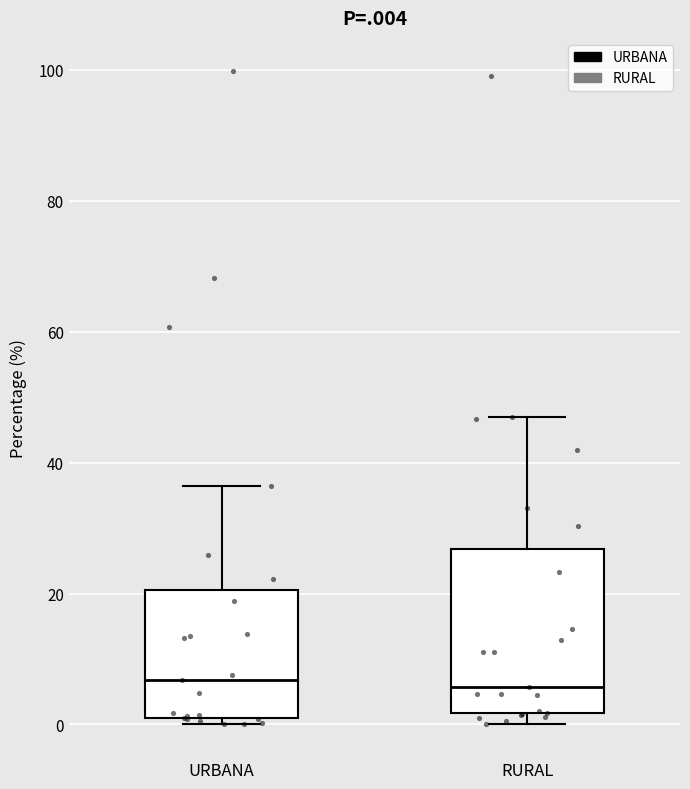

Reading left to right, transcribe this box plot: for each box, give where its median line is, the range the box spans, and where its two whiskers end, as read against the y-axis. The values are not printed on the chart, so give them approximately, as read against the axis.

URBANA: median 6, box 0 to 20, whiskers 0 (just below the box's lower edge) to 36
RURAL: median 6, box 2 to 26, whiskers 0 to 48